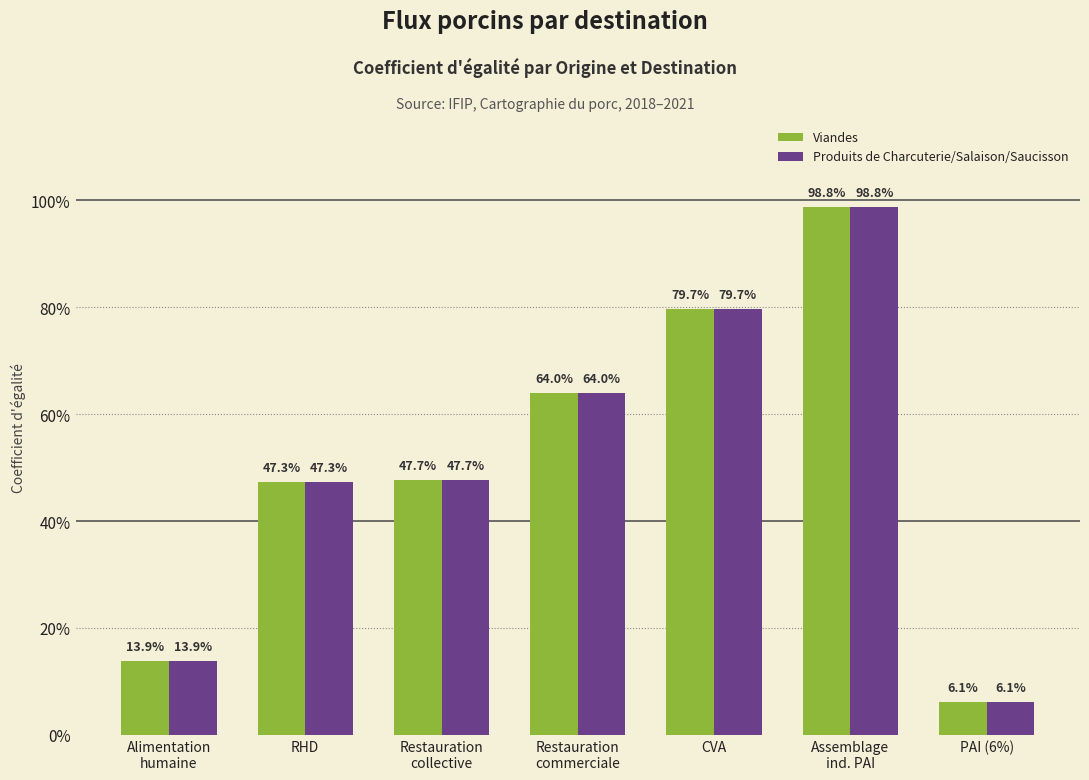

What is the value of the Produits de Charcuterie/Salaison/Saucisson bar at the 7th from the left?

0.1